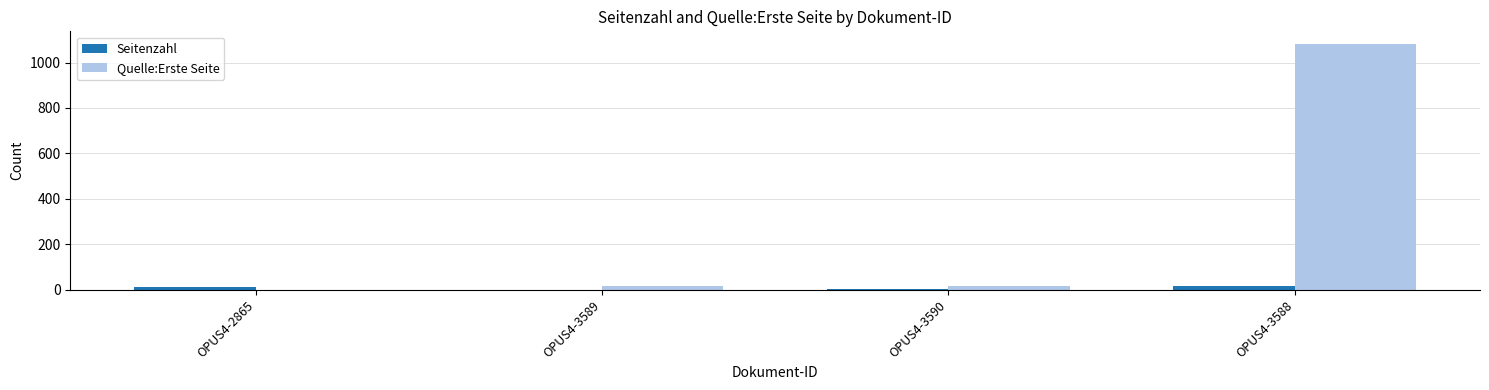

At which label does Quelle:Erste Seite reach its peak?

OPUS4-3588